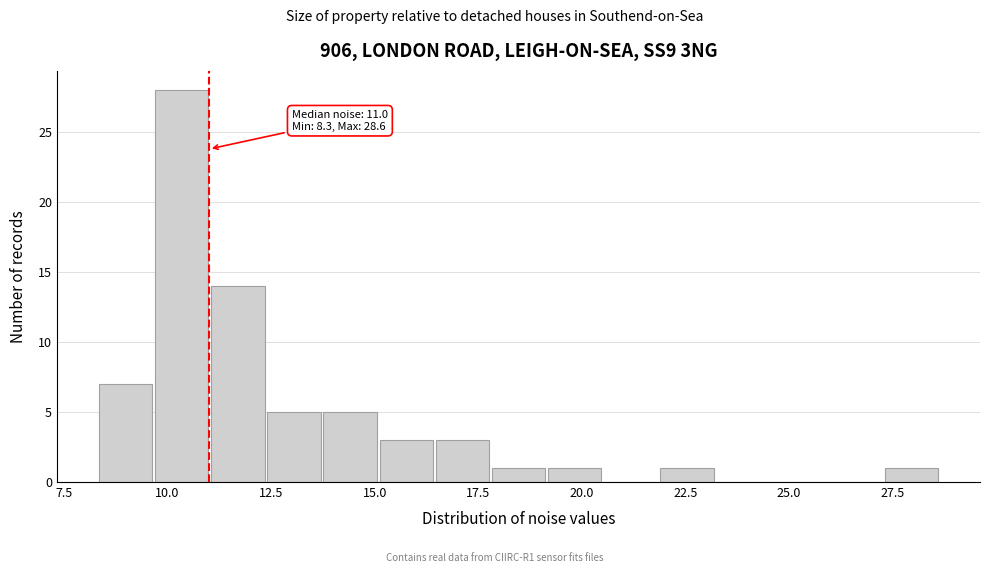

Read against the x-axis, roughly where is the centre of the tallest bar?

10.5